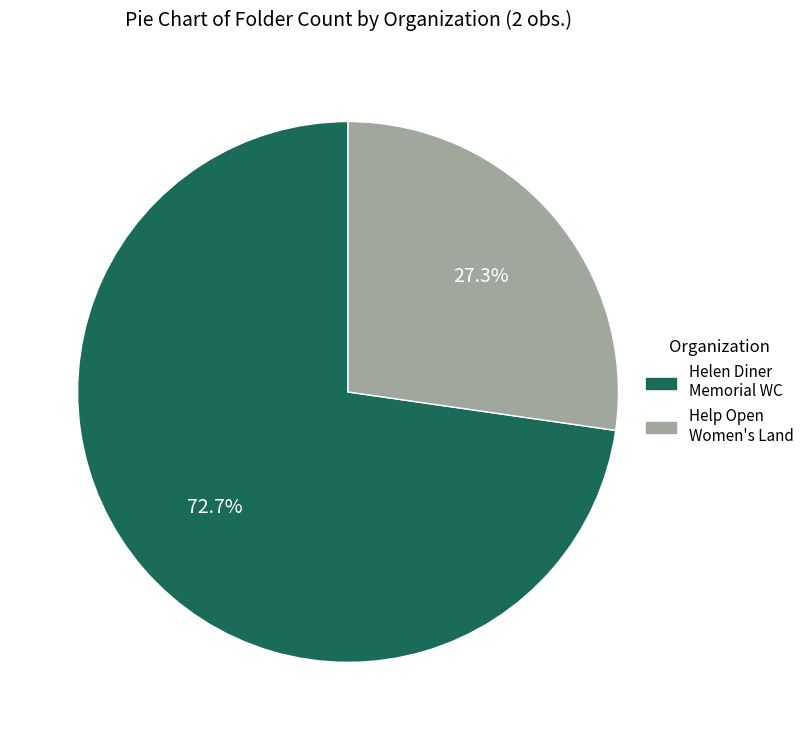

Is there a majority slice in this chart?

Yes